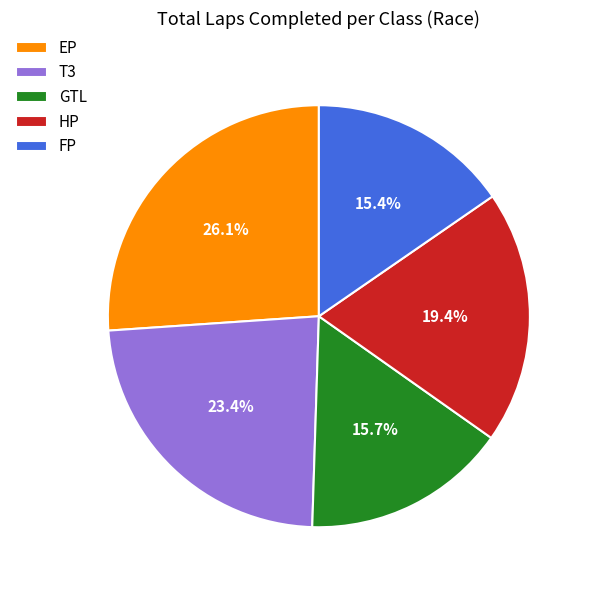

Which slice is the largest?

EP